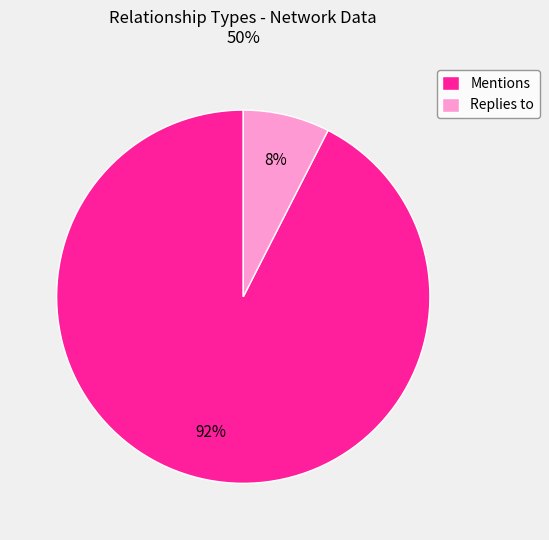

Do Mentions and Replies to together represent more than half of the pie?

Yes